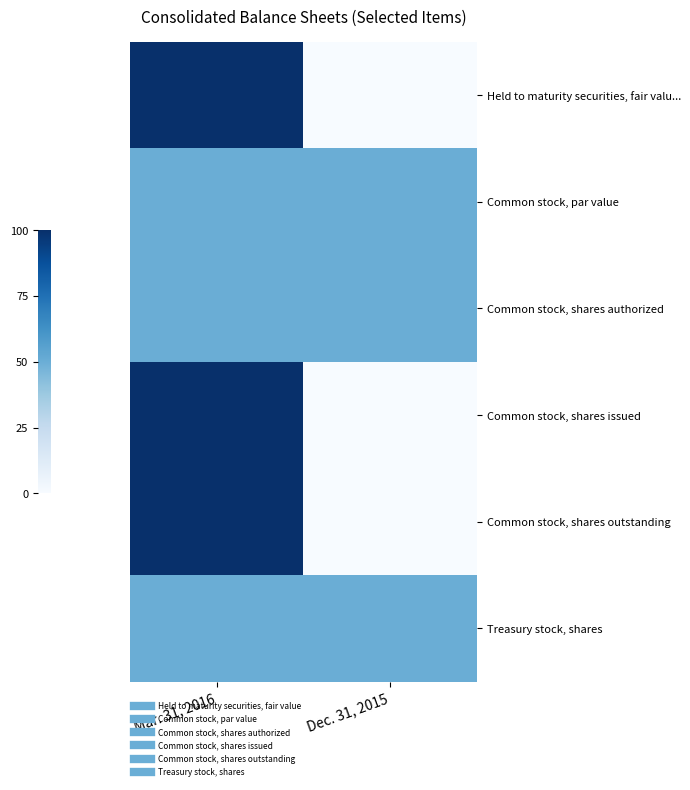

Between Dec. 31, 2015 and Mar. 31, 2016, which is larger?

Mar. 31, 2016